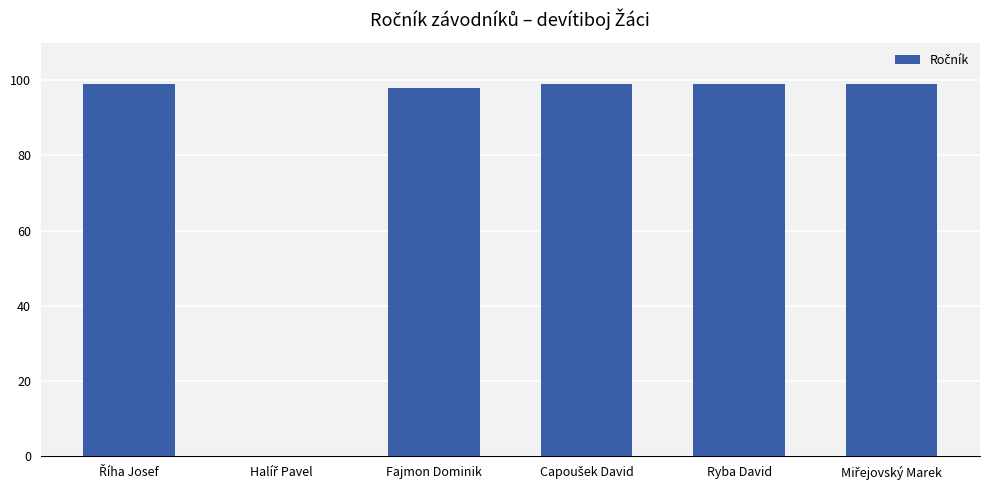

What is the maximum value shown in the chart?

99